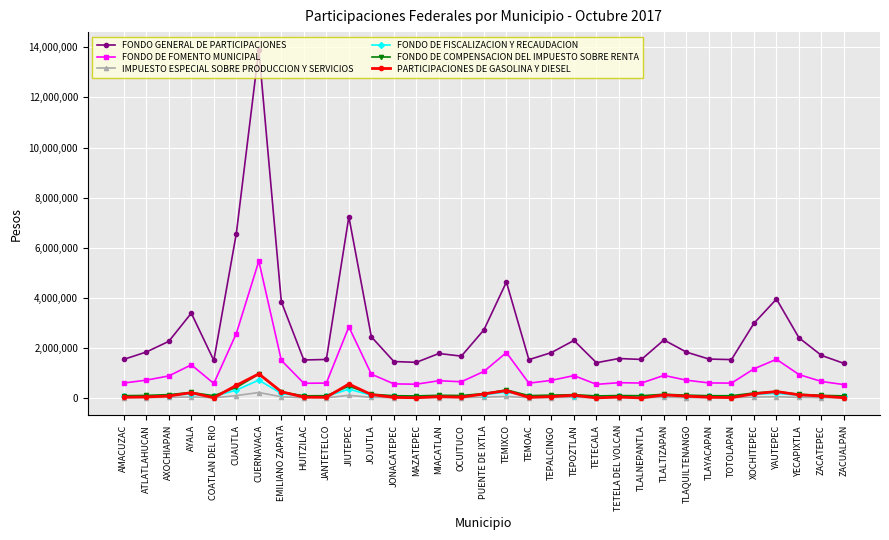

What is the spread (max minus min) of values at MIACATLAN?

1759725